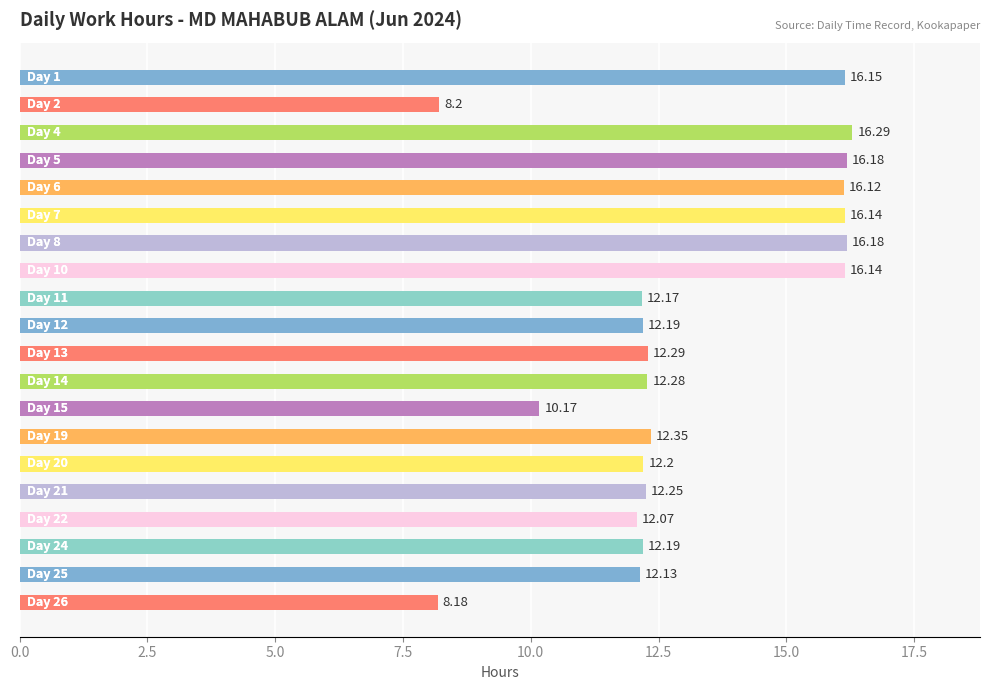

What is the average value?

13.1